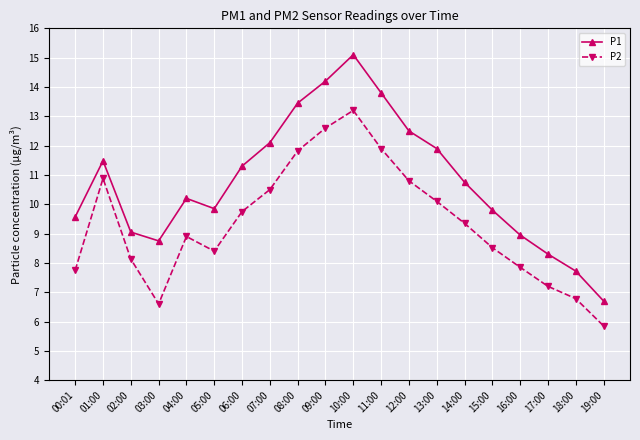

True or false: P1 and P2 intersect in this chart.

False